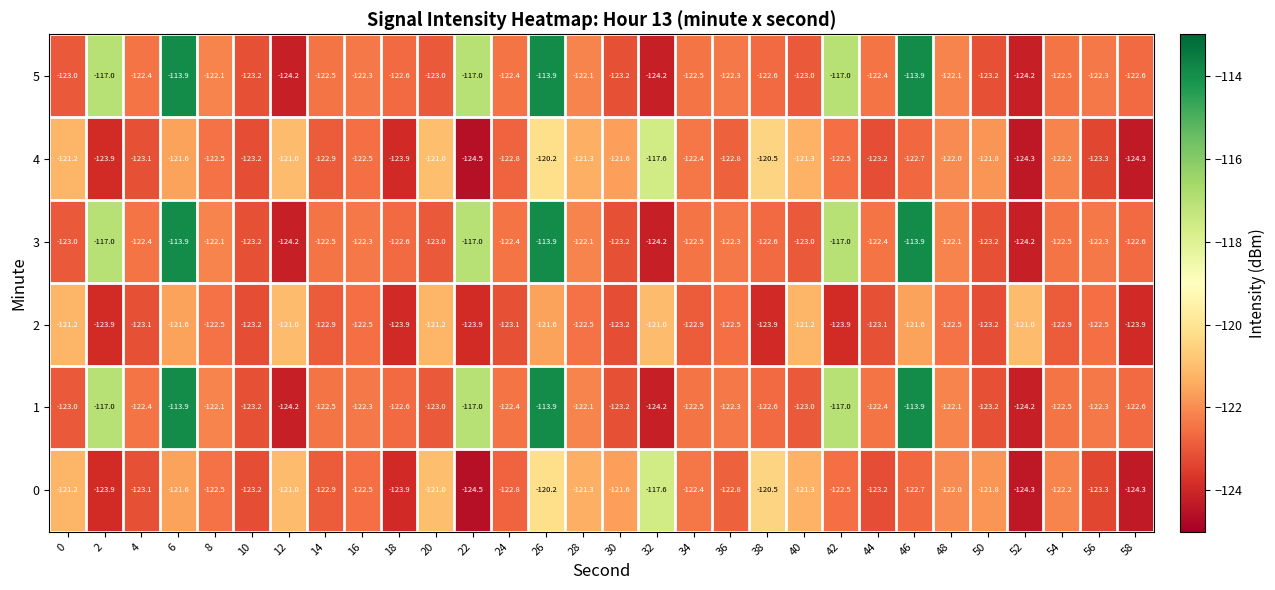

At which category is the sum across all series the highest?

26